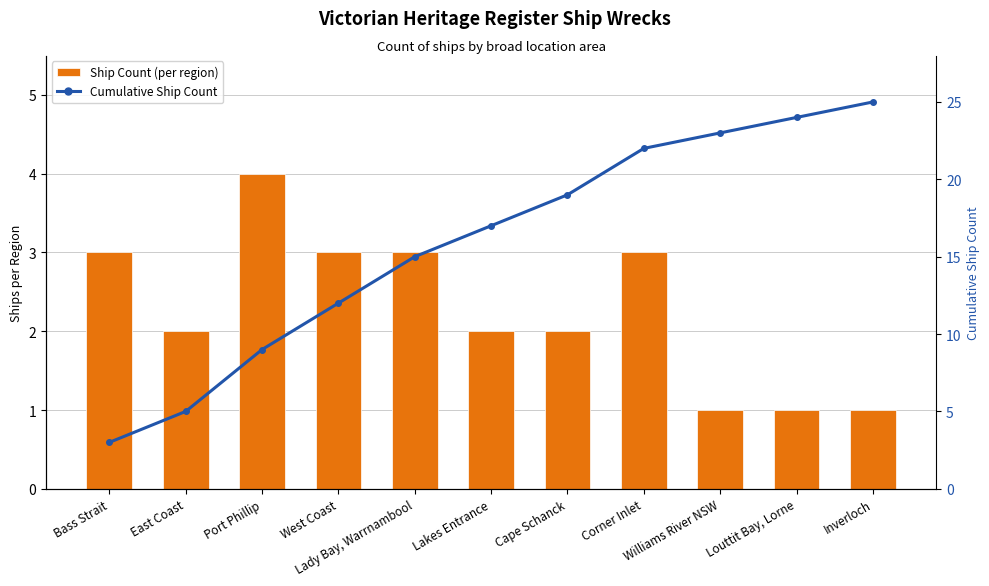

At how many categories does at least one series exceed 19?

4